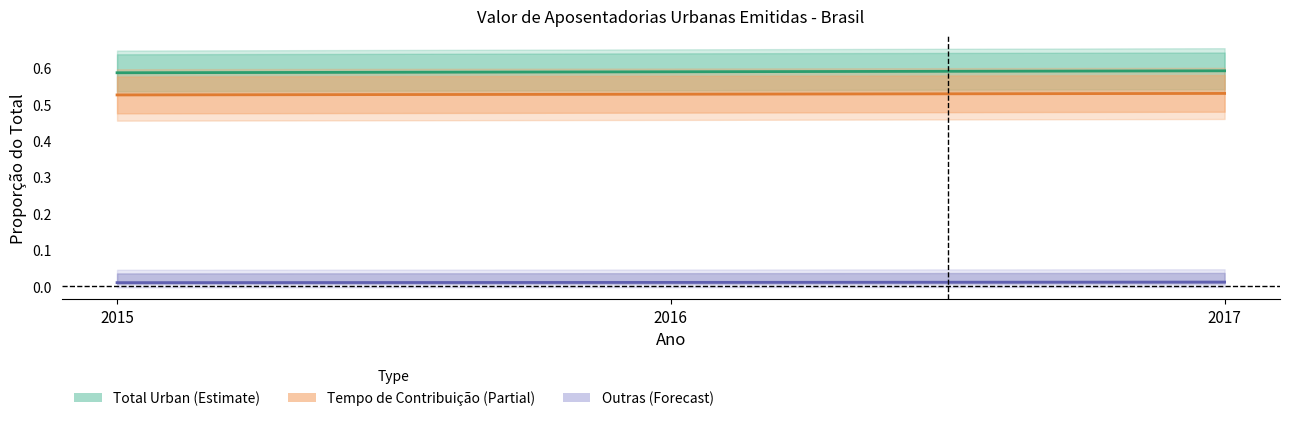

Read the Total Urban value at 2016.

0.6